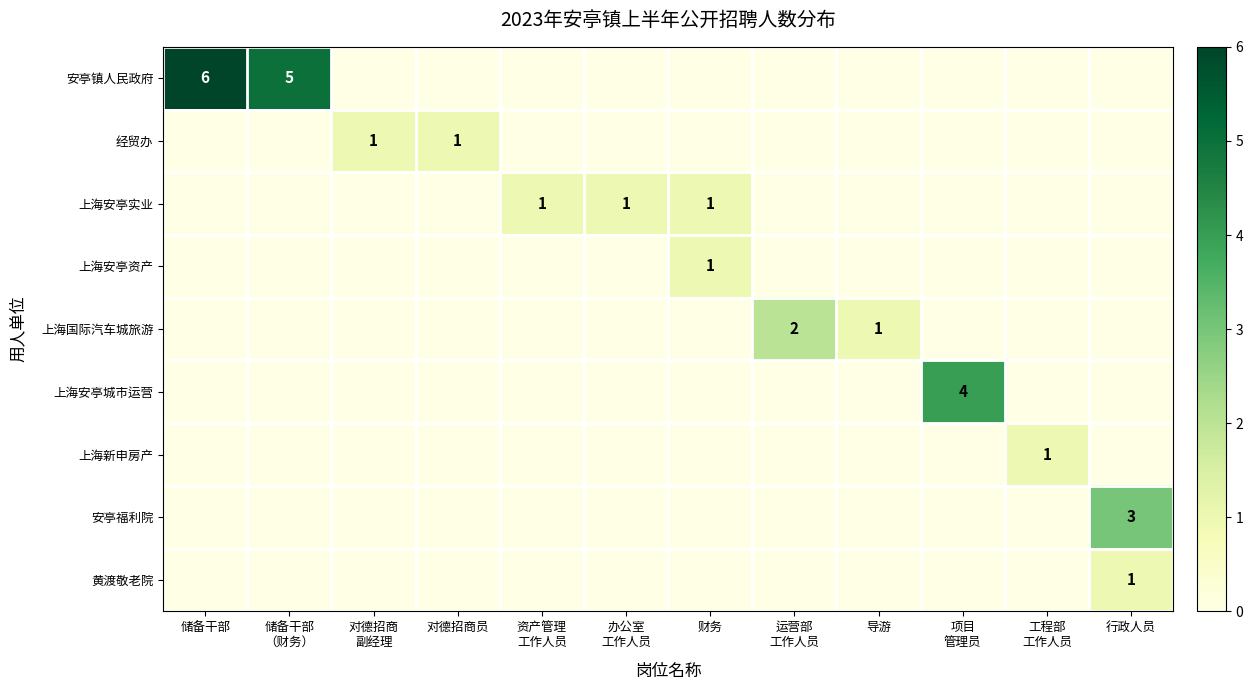

The 上海安亭实业 series shows 0 at 导游. True or false?

True